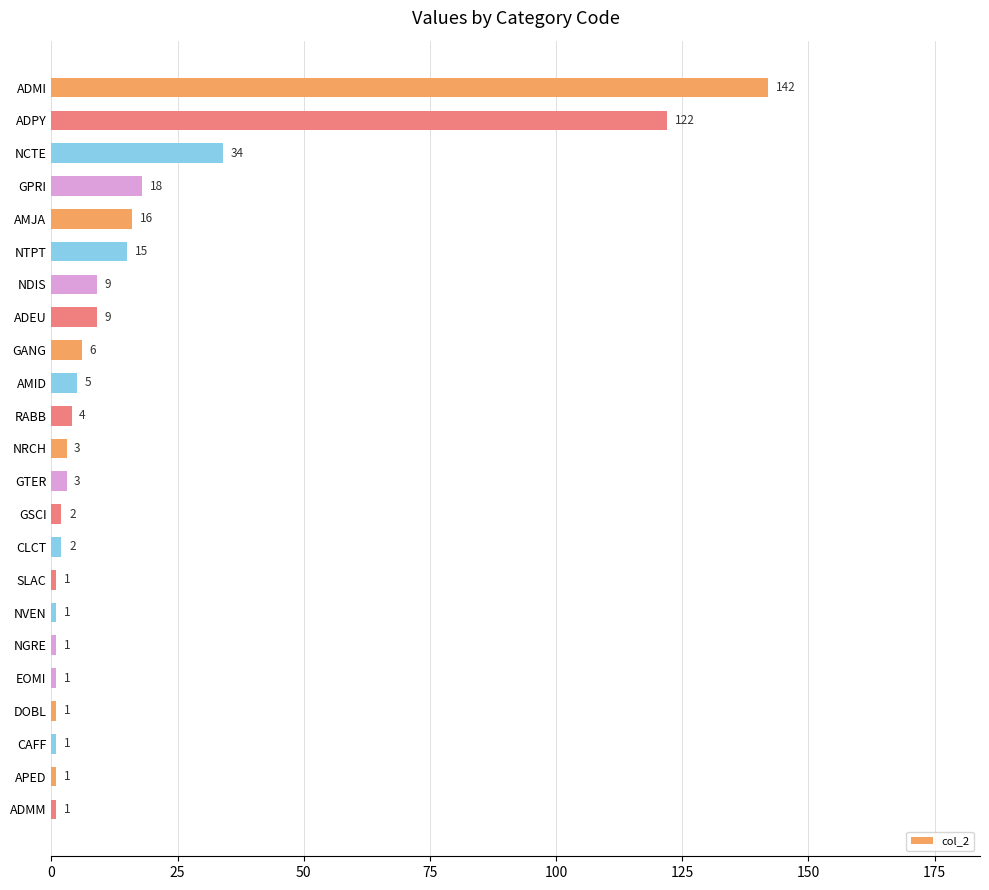

The chart shows a value of 2 at GSCI. True or false?

True